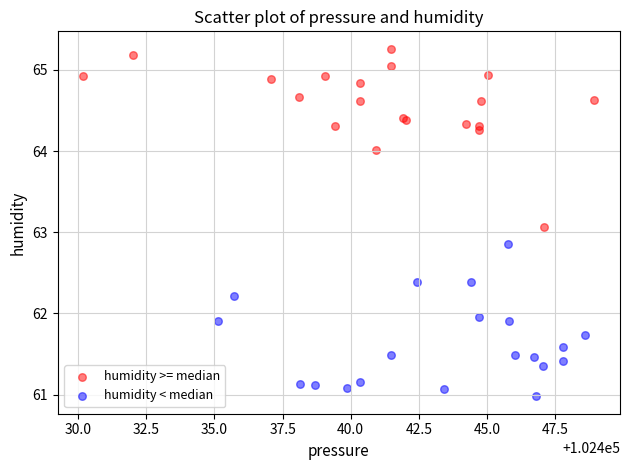

Which series contains the highest Y value?

humidity >= median